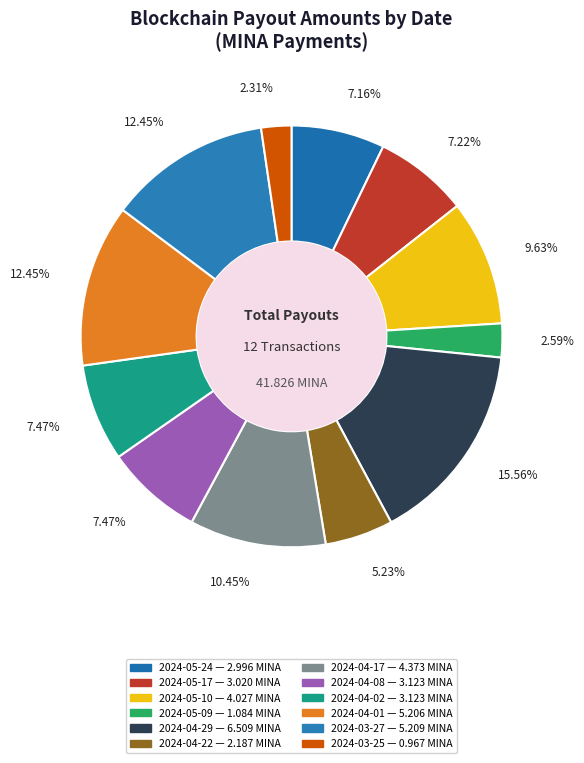

Rank the categories by value from lowest to highest.

2024-03-25, 2024-05-09, 2024-04-22, 2024-05-24, 2024-05-17, 2024-04-08, 2024-04-02, 2024-05-10, 2024-04-17, 2024-04-01, 2024-03-27, 2024-04-29